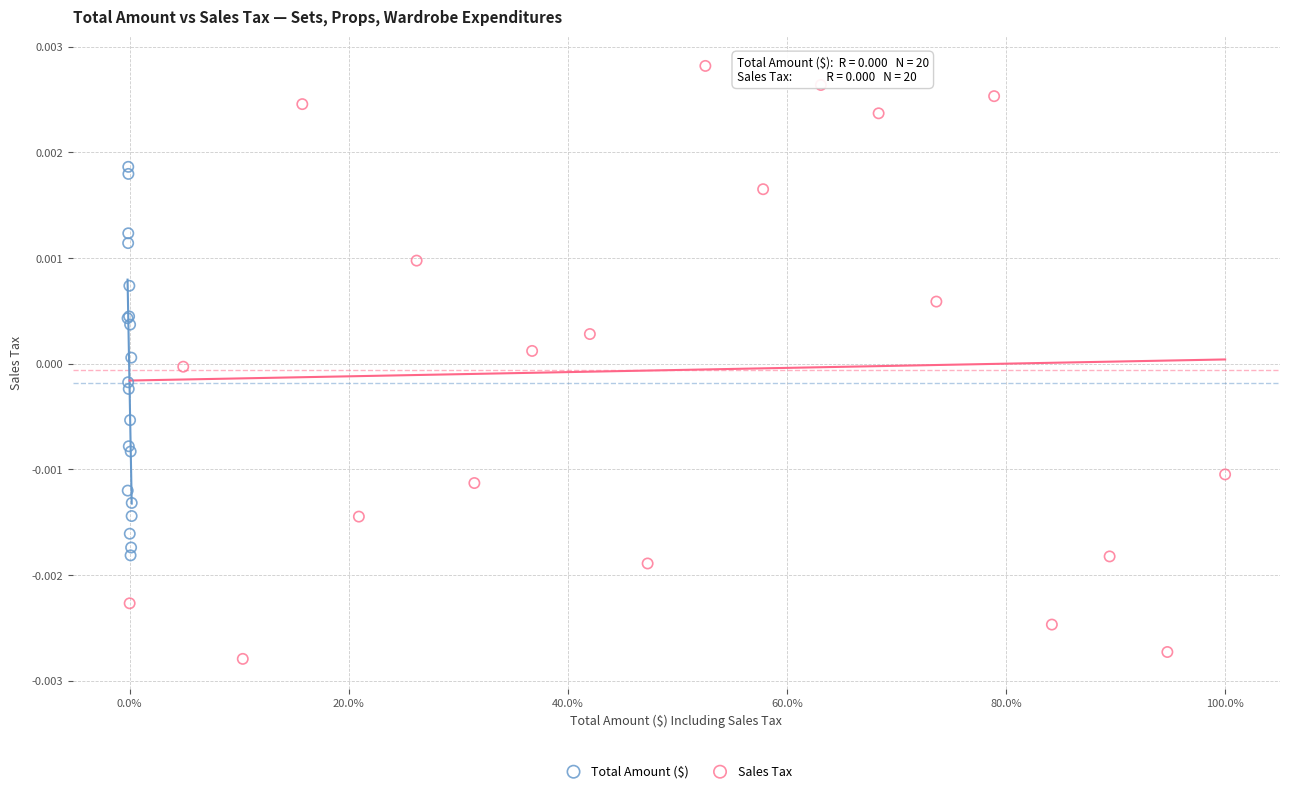

Which series contains the highest Y value?

Sales Tax